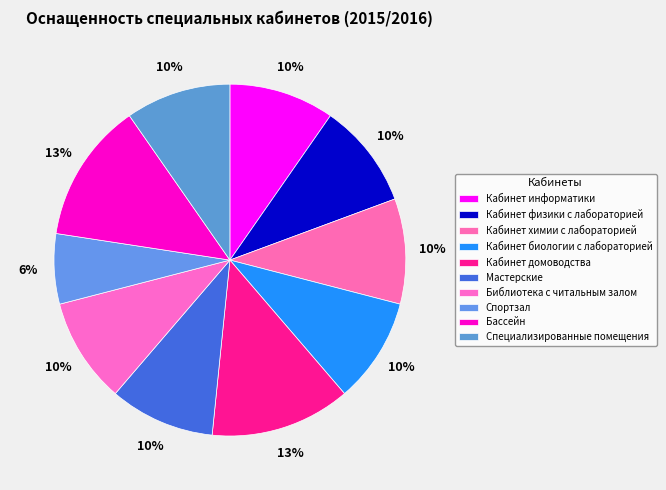

How many segments does this pie chart have?

10